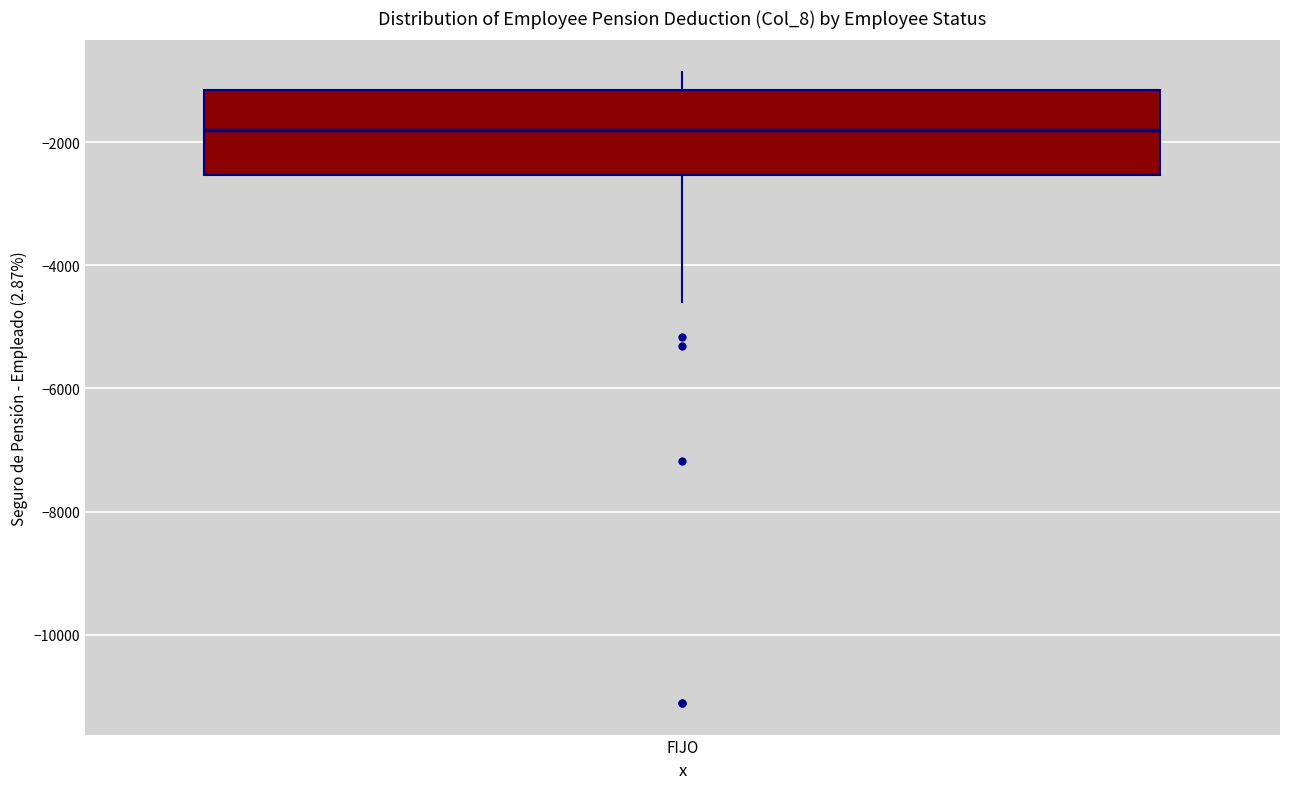

Transcribe this box plot: give where the median line is, the range the box spans, and where the two whiskers end, as read against the y-axis. The values are not printed on the chart, so give them approximately, as read against the axis.

median -1800, box -2600 to -1200, whiskers -4600 to -800